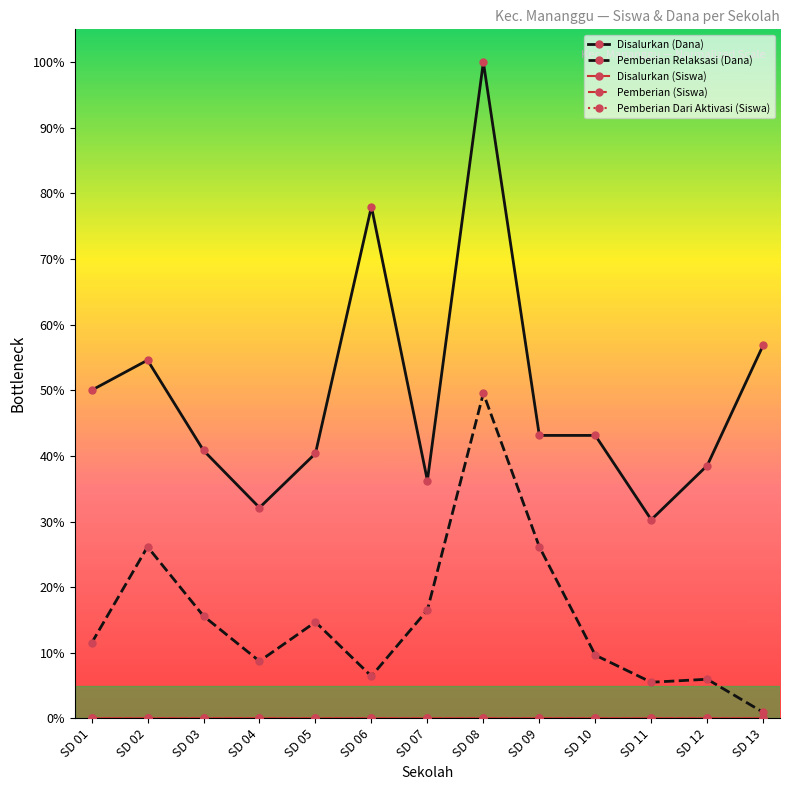

What is the value of the Pemberian Relaksasi (Dana) point at the 3rd from the left?

15.6